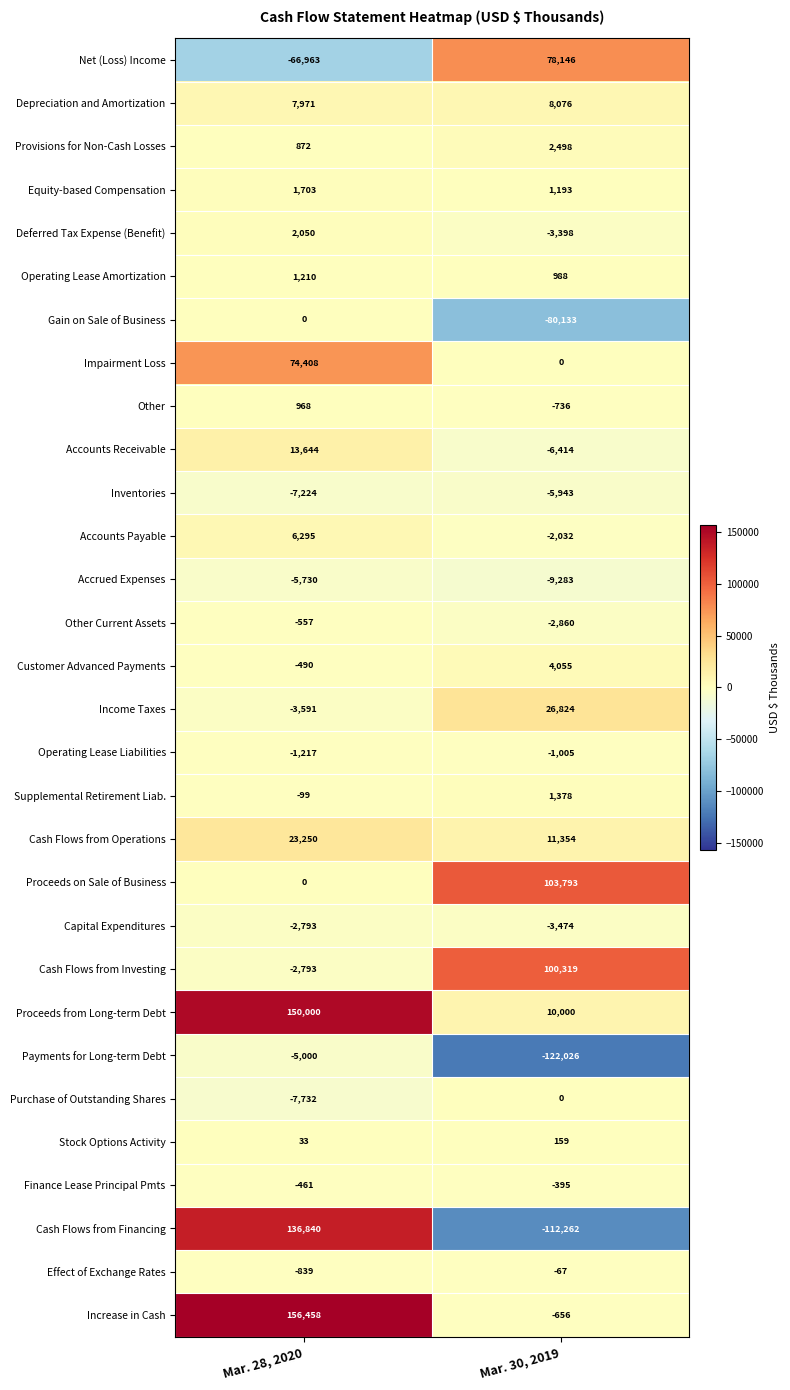

Which series has the widest spread of values?

Cash Flows from Financing